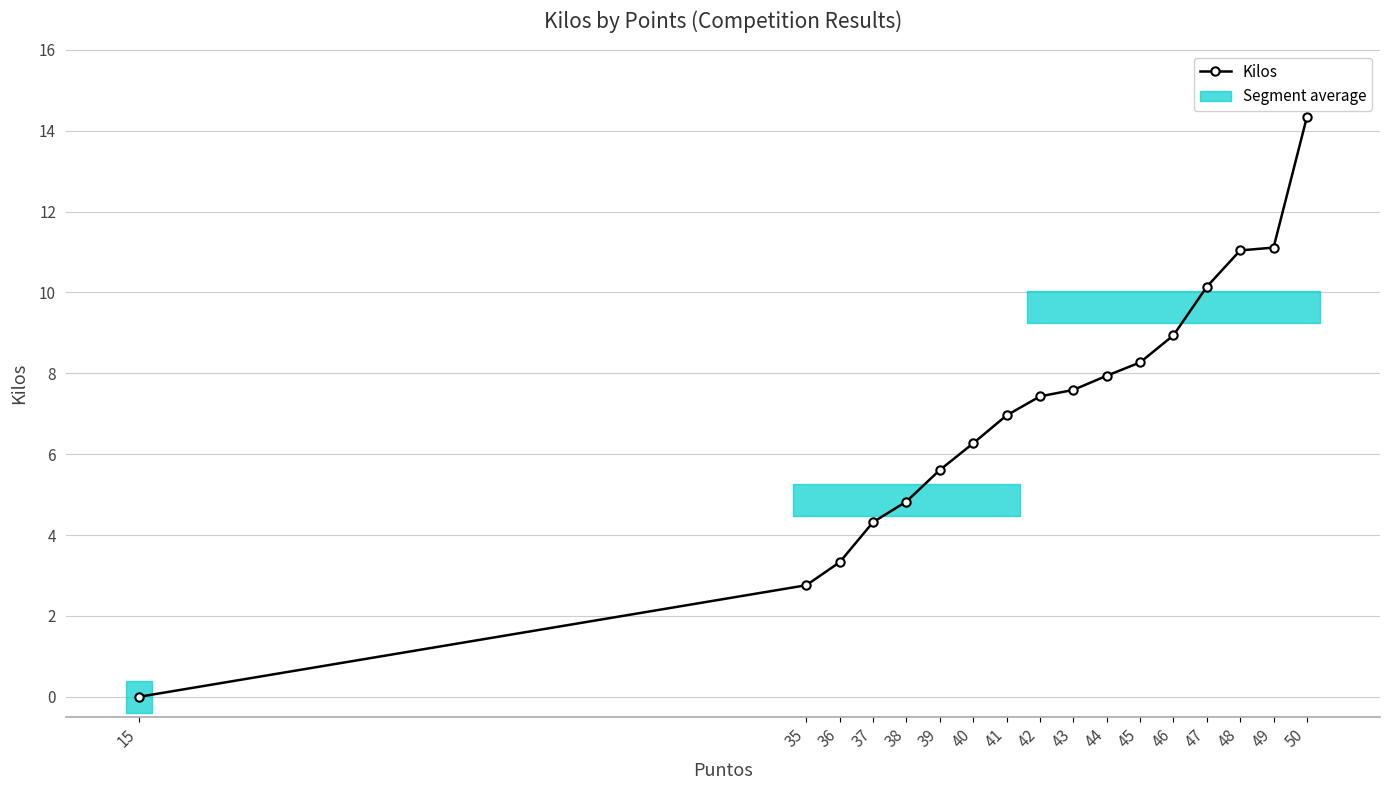

Count the number of values greater than 7.

9